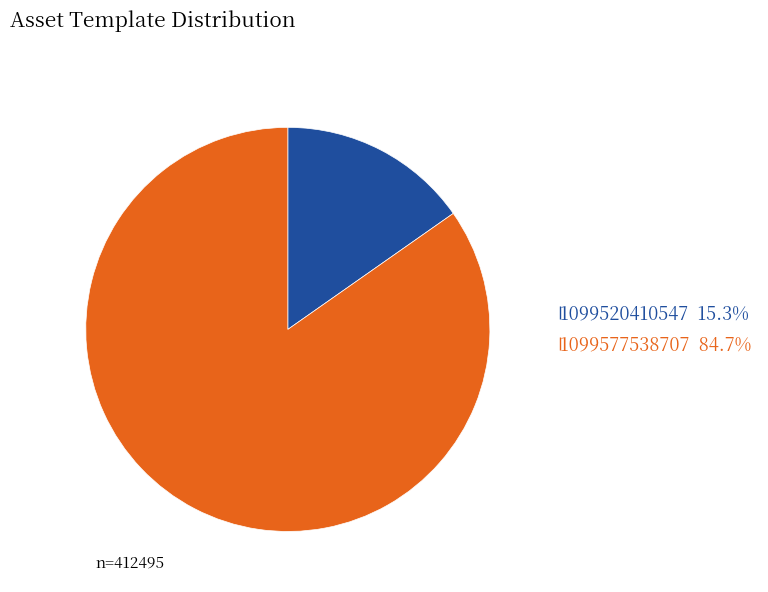

Is there any slice that represents more than half of the pie?

Yes